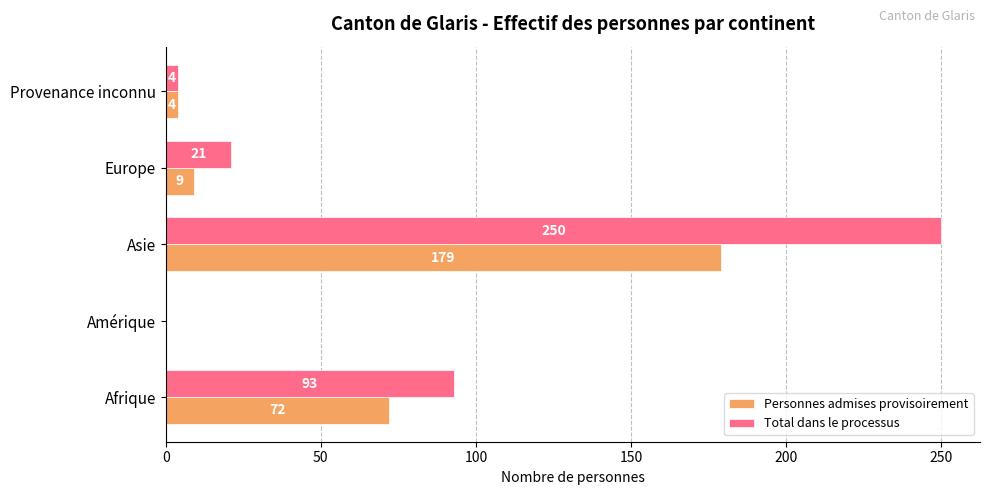

True or false: Personnes admises provisoirement has a value of 72 at Afrique.

True